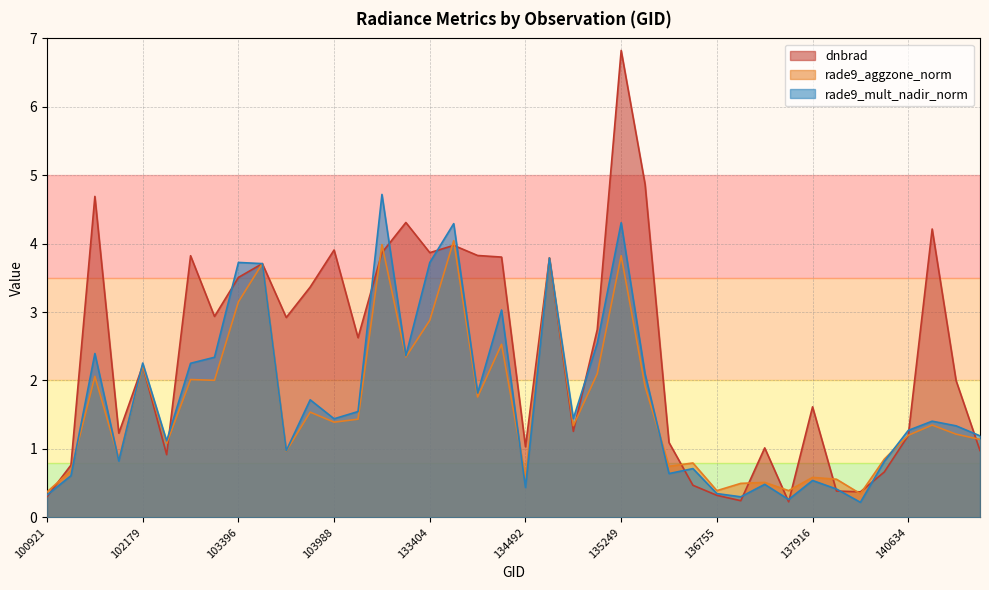

Reading left to right, transcribe all the data shown in this chart.

dnbrad: 0.3	0.8	4.7	1.2	2.2	0.9	3.8	2.9	3.5	3.7	2.9	3.4	3.9	2.6	3.9	4.3	3.9	4.0	3.8	3.8	1.0	3.8	1.3	2.7	6.8	4.9	1.1	0.5	0.3	0.2	1.0	0.2	1.6	0.4	0.4	0.7	1.2	4.2	2.0	1.0
rade9_aggzone_norm: 0.4	0.7	2.1	0.9	2.2	1.1	2.0	2.0	3.1	3.7	1.0	1.5	1.4	1.4	4.0	2.3	2.9	4.0	1.8	2.5	0.6	3.8	1.3	2.1	3.8	1.9	0.7	0.8	0.4	0.5	0.5	0.4	0.6	0.6	0.3	0.9	1.2	1.3	1.2	1.1
rade9_mult_nadir_norm: 0.3	0.6	2.4	0.8	2.3	1.1	2.3	2.3	3.7	3.7	1.0	1.7	1.4	1.5	4.7	2.4	3.7	4.3	1.8	3.0	0.4	3.8	1.4	2.5	4.3	2.1	0.6	0.7	0.3	0.3	0.5	0.3	0.5	0.4	0.2	0.8	1.3	1.4	1.3	1.2